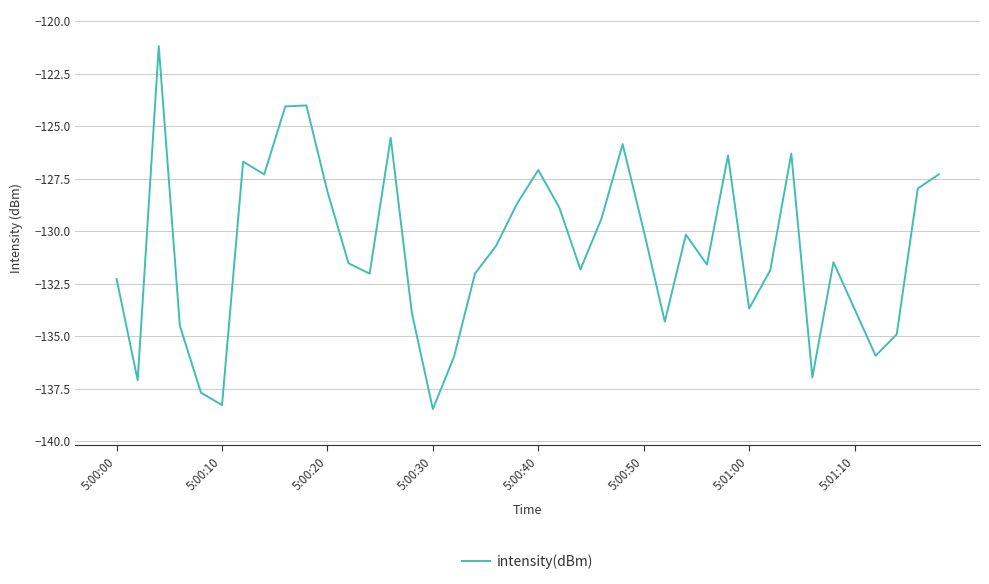

What is the greatest value displayed?

-121.2